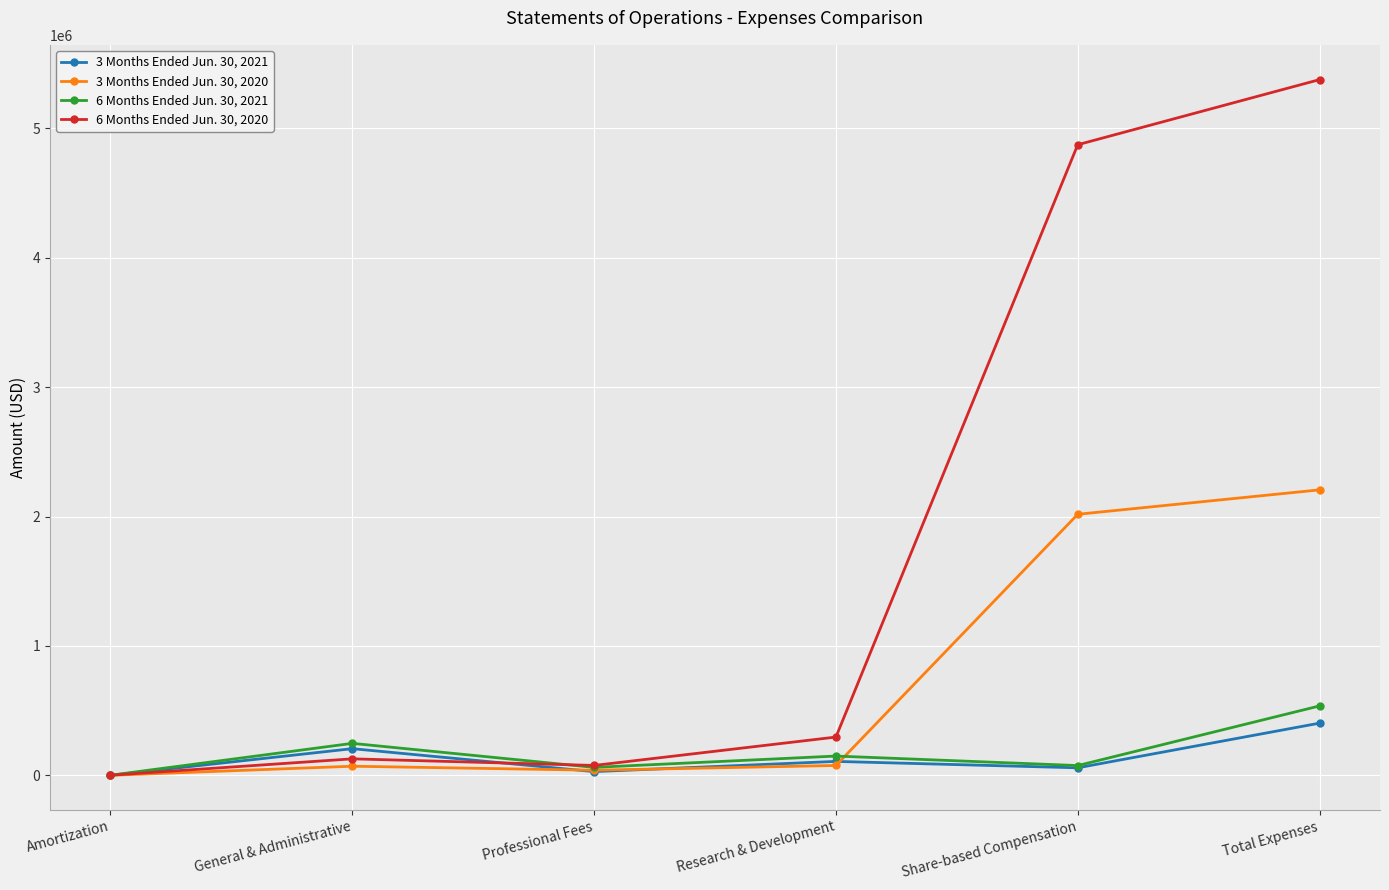

True or false: 6 Months Ended Jun. 30, 2021 has more than 1 interior local peaks.

True